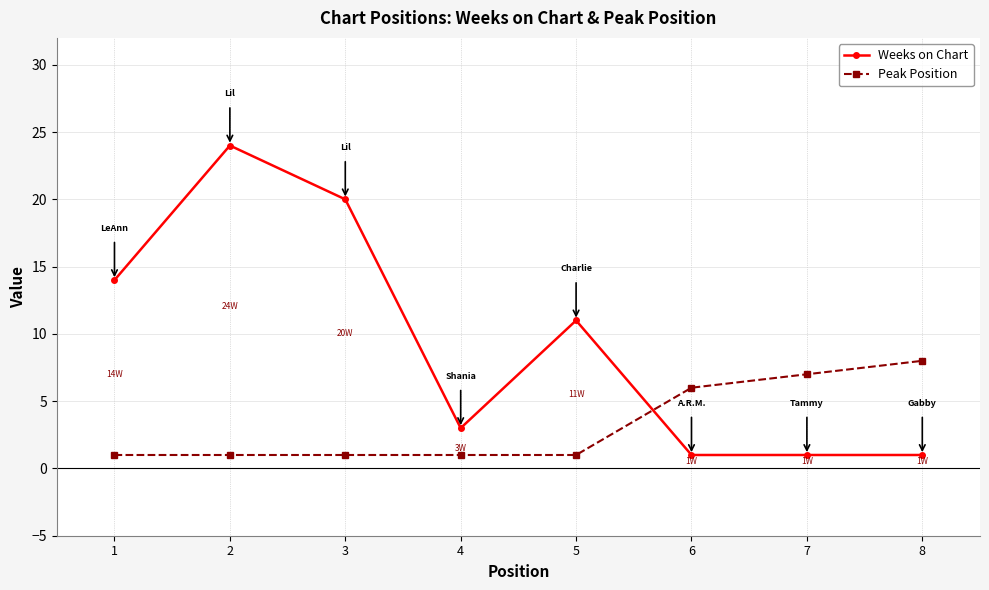

The Peak Position series shows 1 at 4. True or false?

True